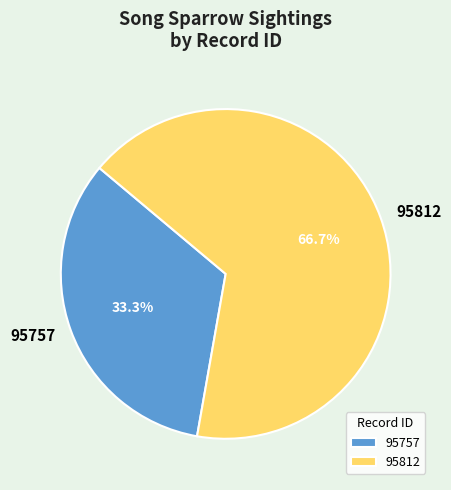

What is the largest slice in the pie chart?

95812